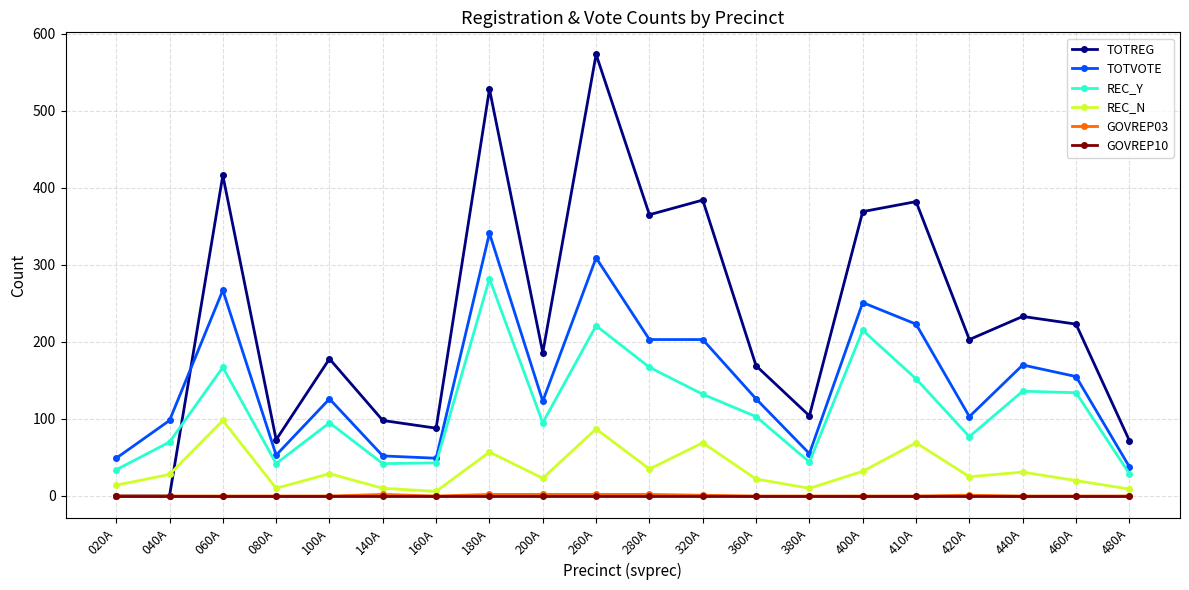

What is the lowest value of the TOTVOTE series?

38